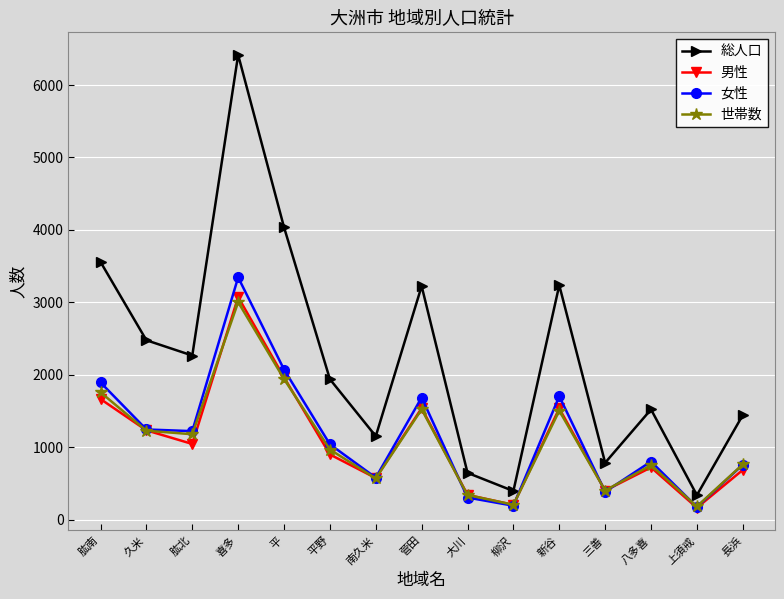

What are all the series names shown in the legend?

総人口, 男性, 女性, 世帯数